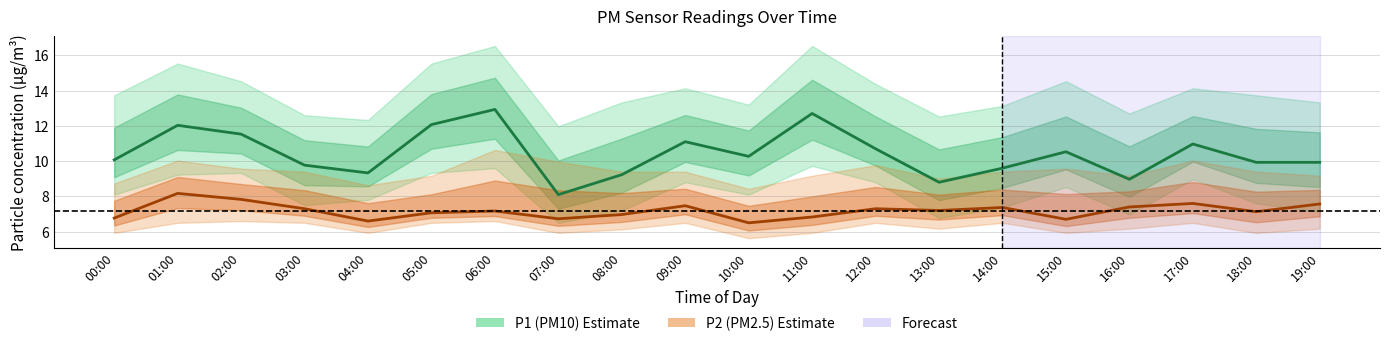

Where does the P1 (PM10) series first go above 10?

00:00